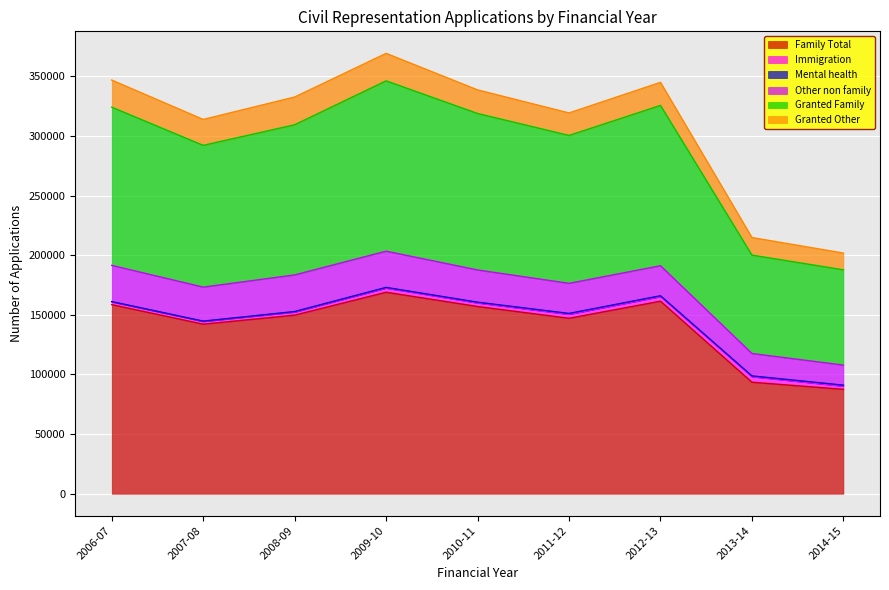

True or false: Family Total has a value of 230169 at 2010-11.

False